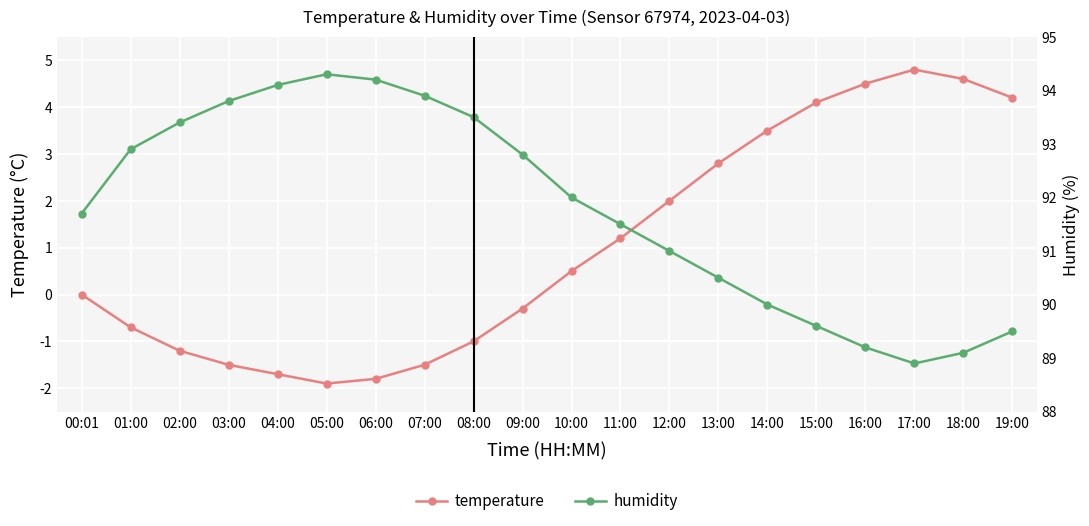

True or false: humidity has a value of 1.5 at 12:00.

False